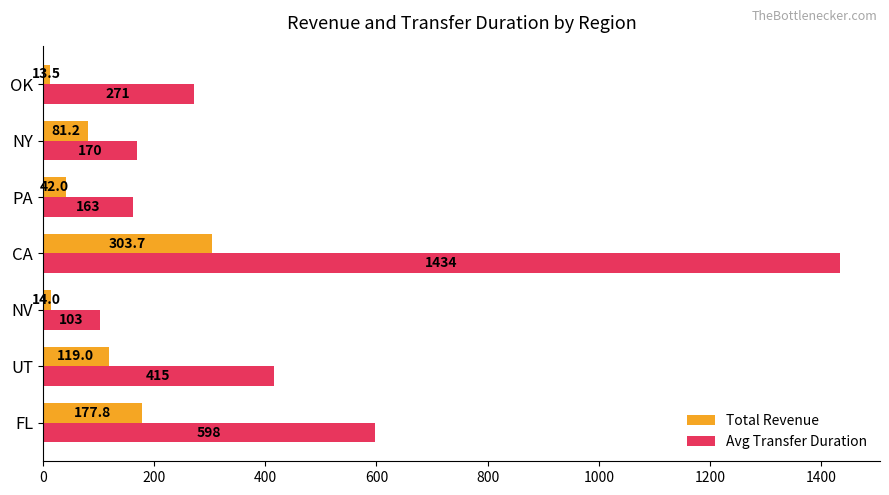

At which label does Total Revenue reach its peak?

CA